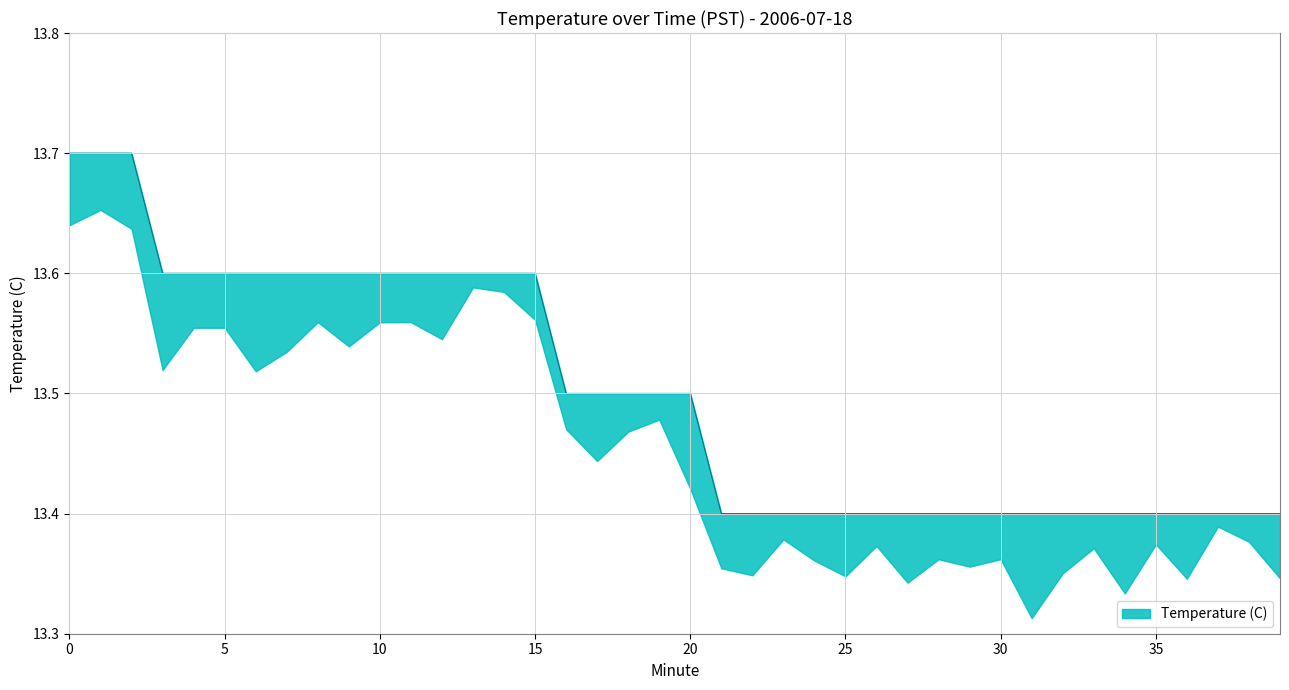

How many lines are shown in the chart?

1